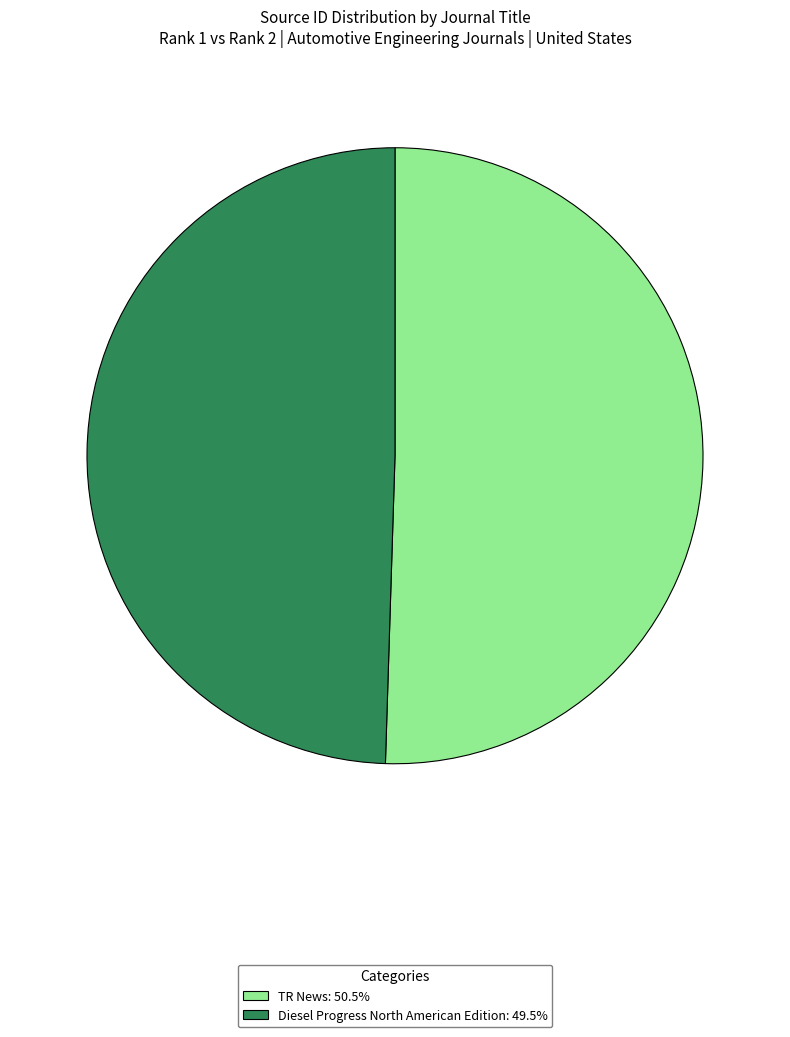

Do TR News and Diesel Progress North American Edition together represent more than half of the pie?

Yes